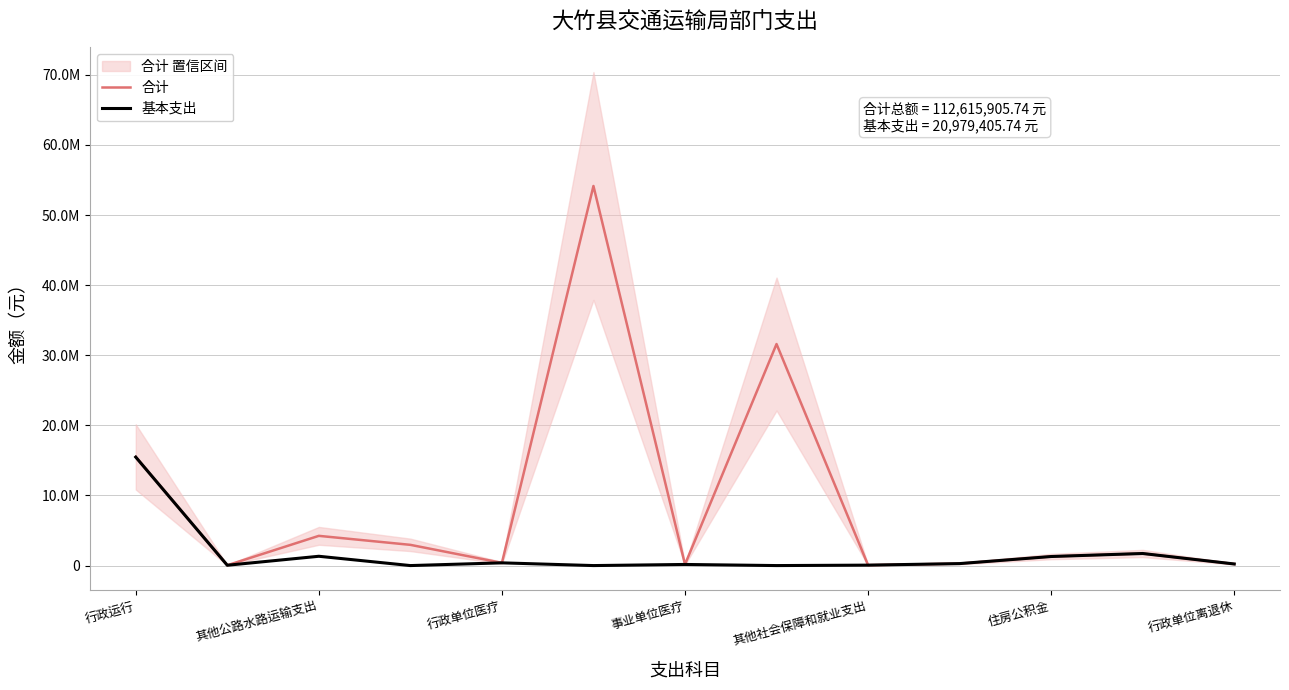

Does the chart have visible grid lines?

Yes